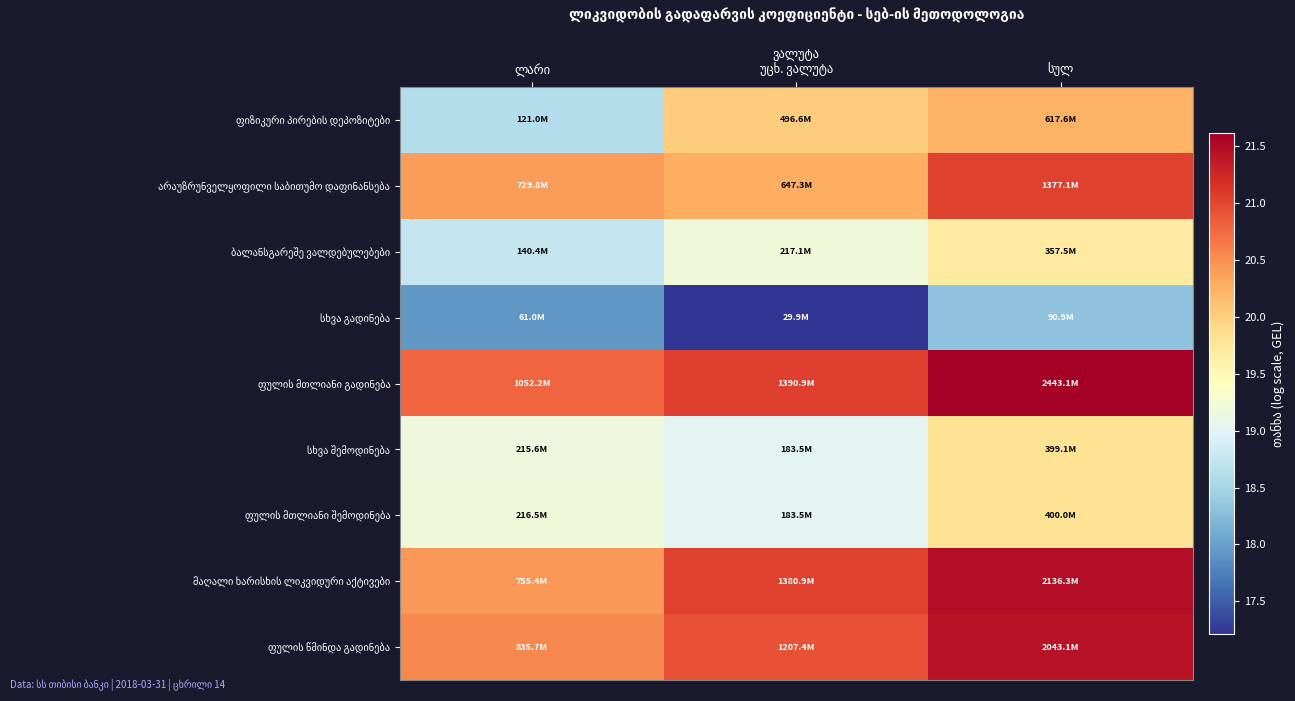

True or false: სხვა შემოდინება has a value of 31.0 at უცხ. ვალუტა.

False